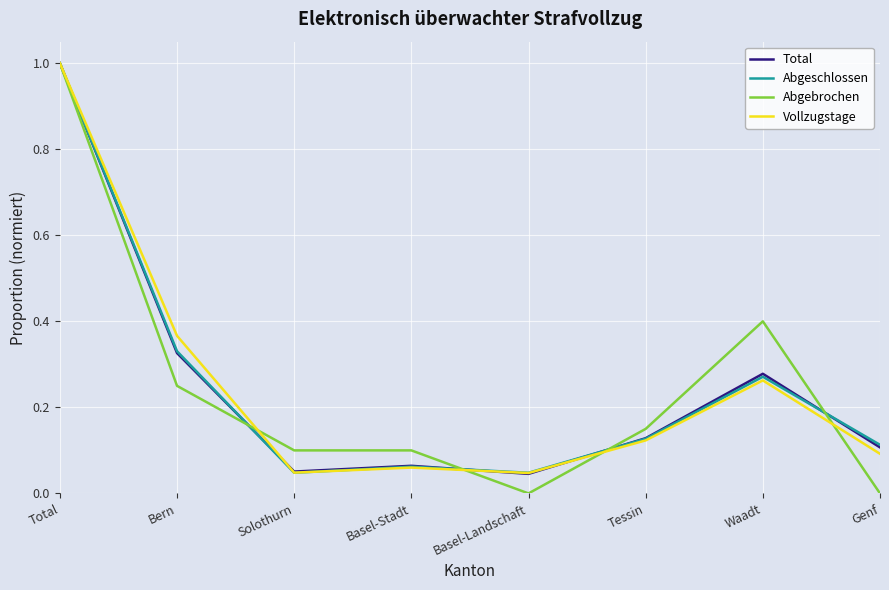

How many interior local valleys does the Vollzugstage series have?

2